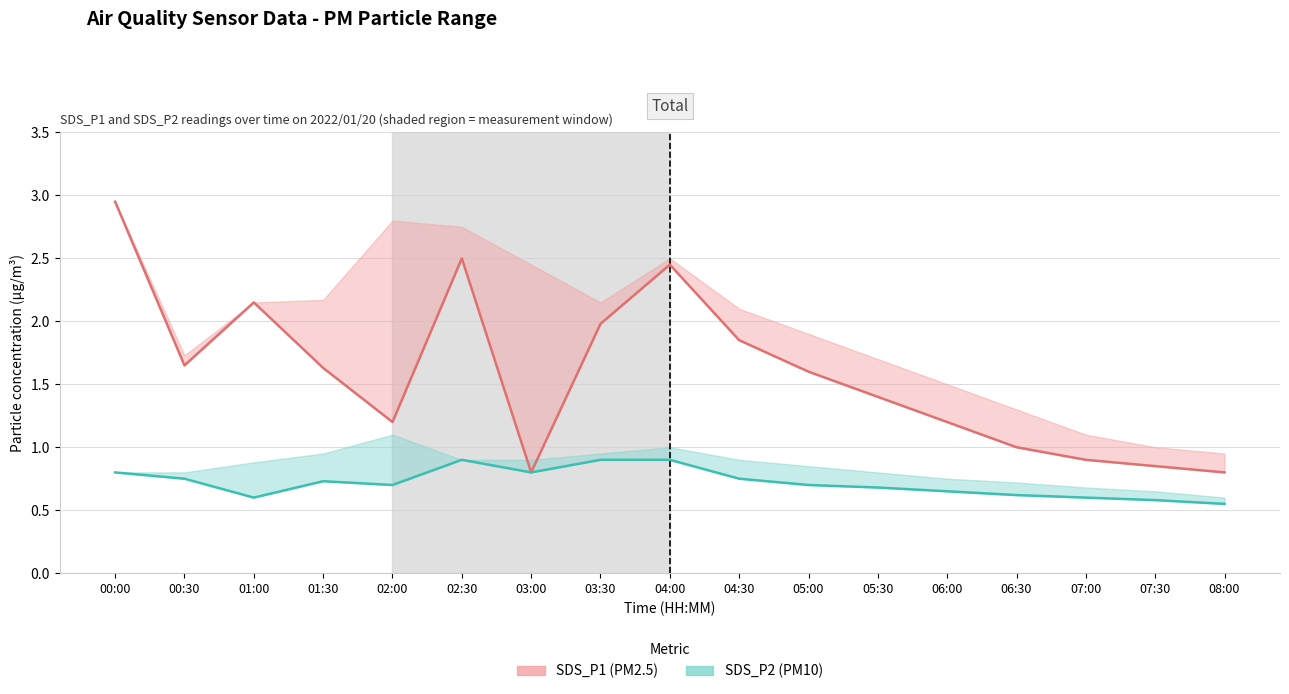

How many values in the SDS_P1 (PM2.5) series exceed 1?

12